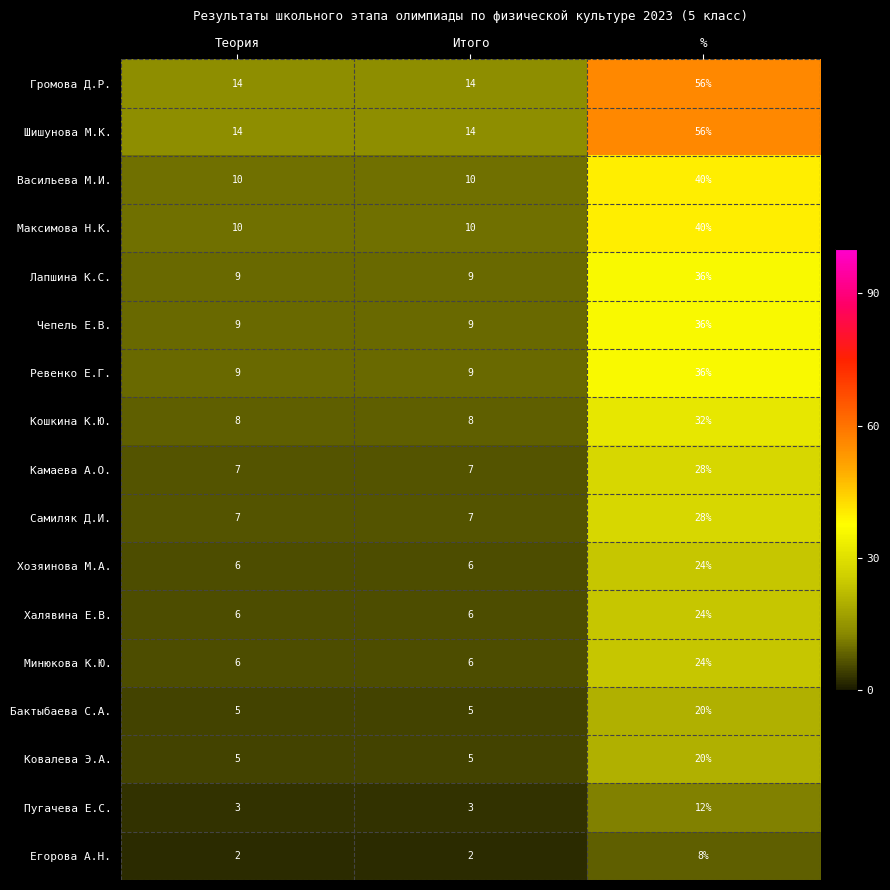

What is the lowest value of the Громова Д.Р. series?

14